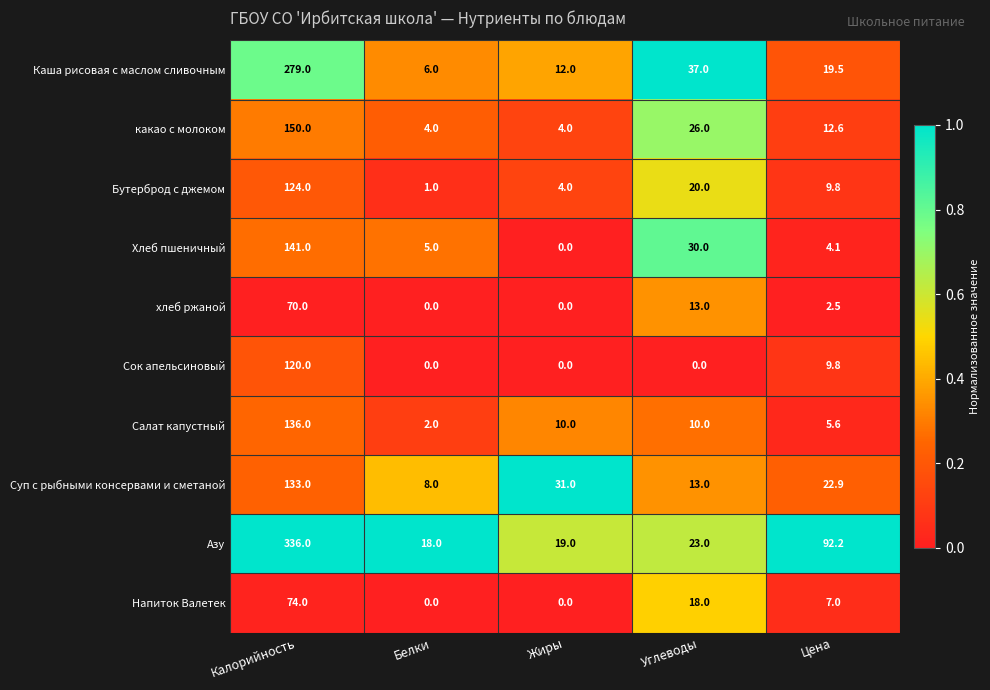

What is the maximum value shown in the chart?

336.0